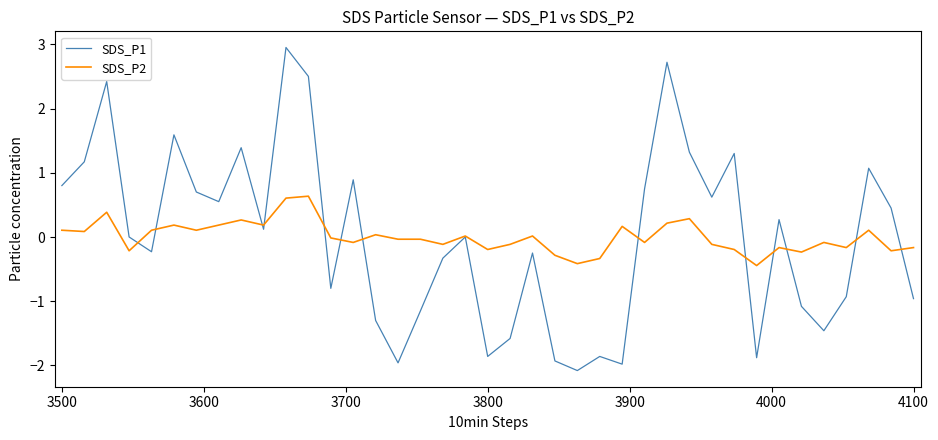

Which series has the widest spread of values?

SDS_P1